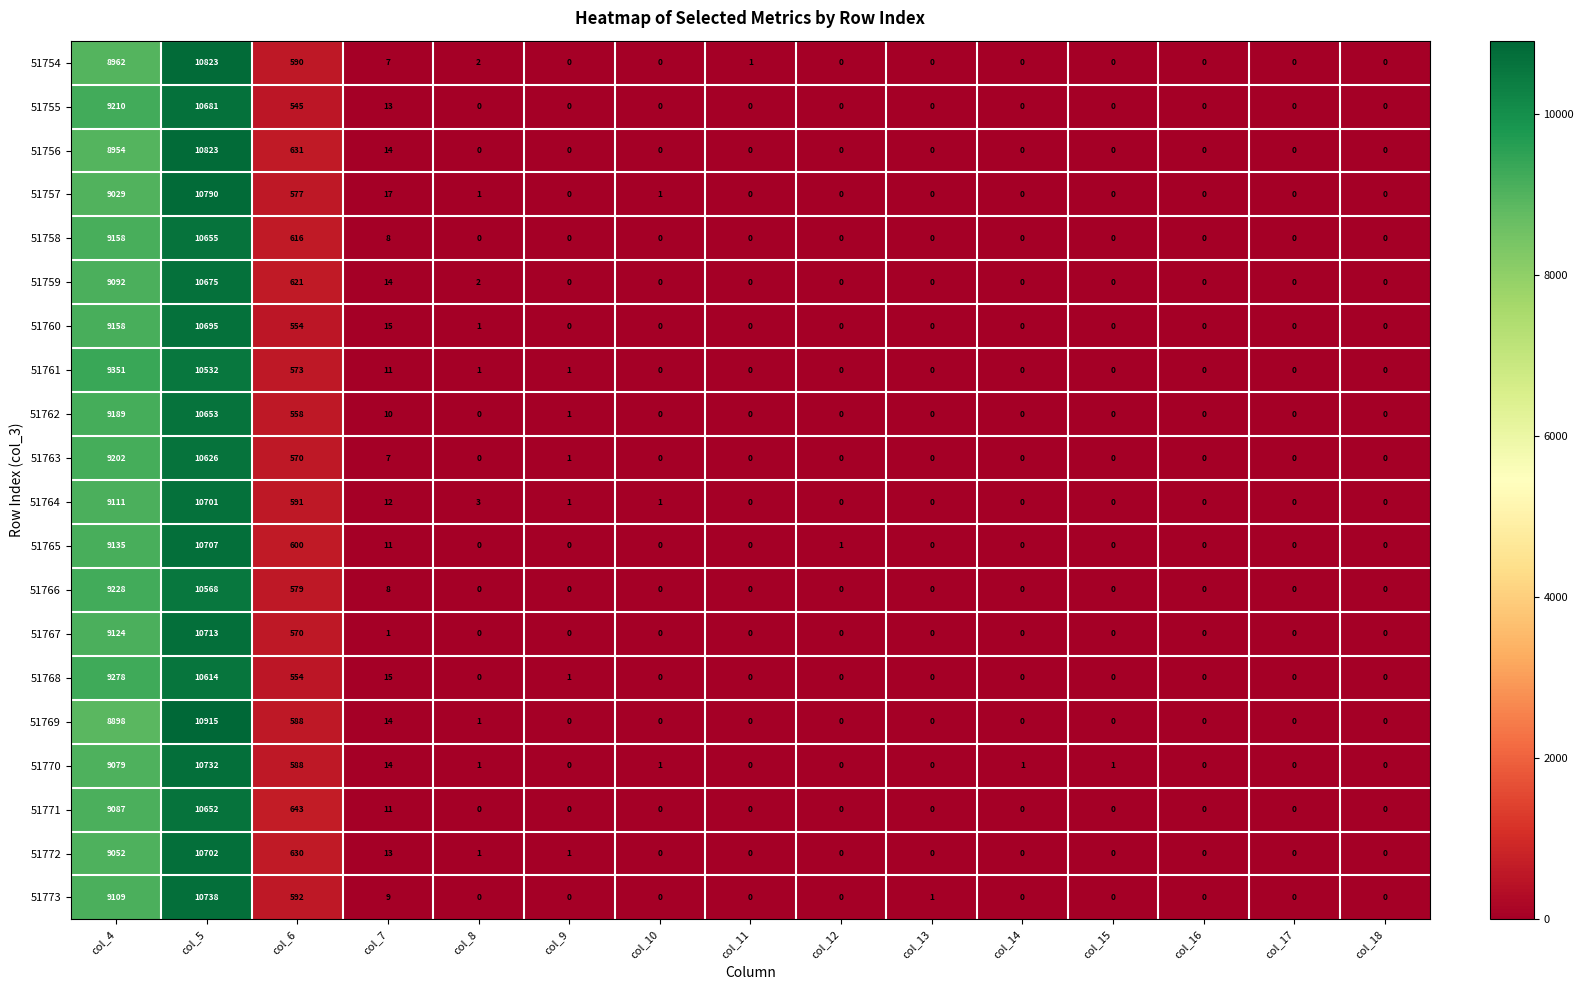

Which category has the highest value in the 51769 series?

col_5